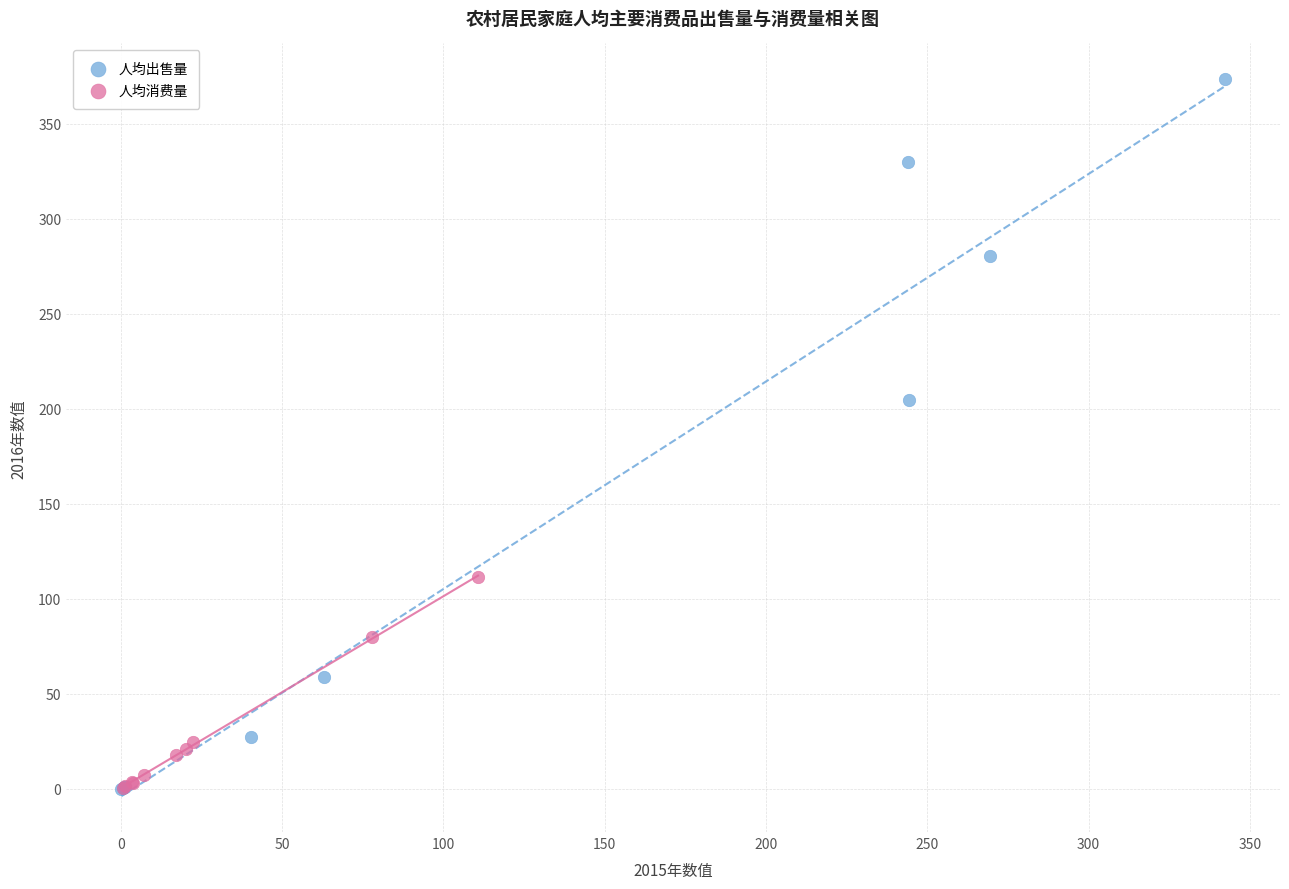

Which series has the largest Y range (max minus min)?

人均出售量